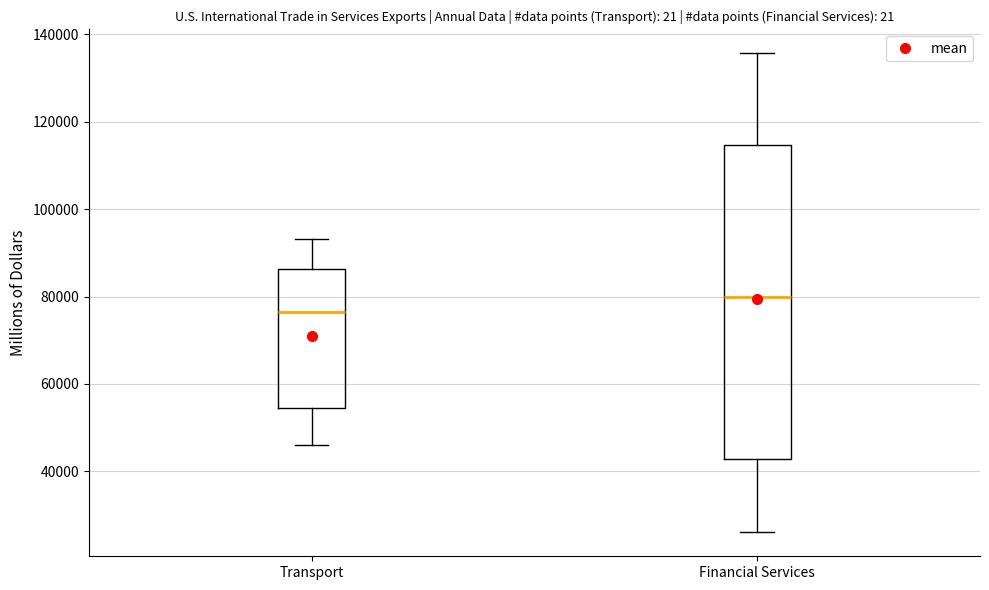

Which box's median line is the highest?

Financial Services